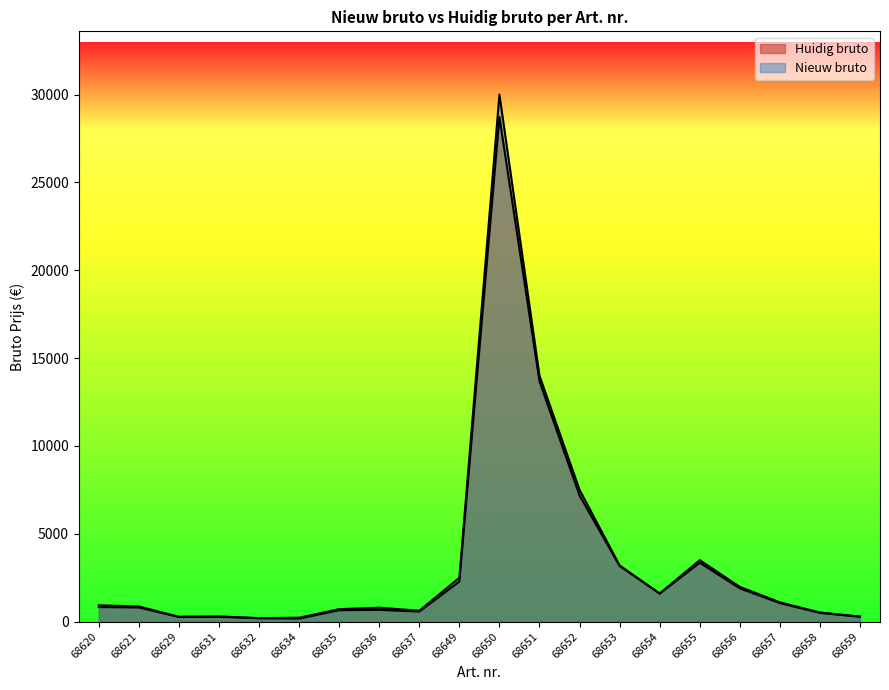

How many lines are shown in the chart?

2